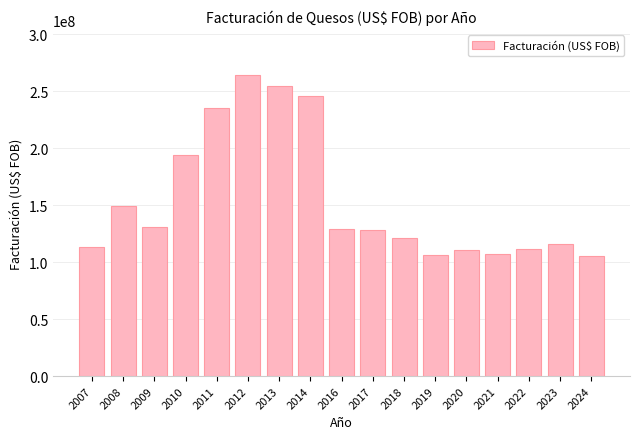

What is the sum of the values at 2024 and 2014?

351289033.8